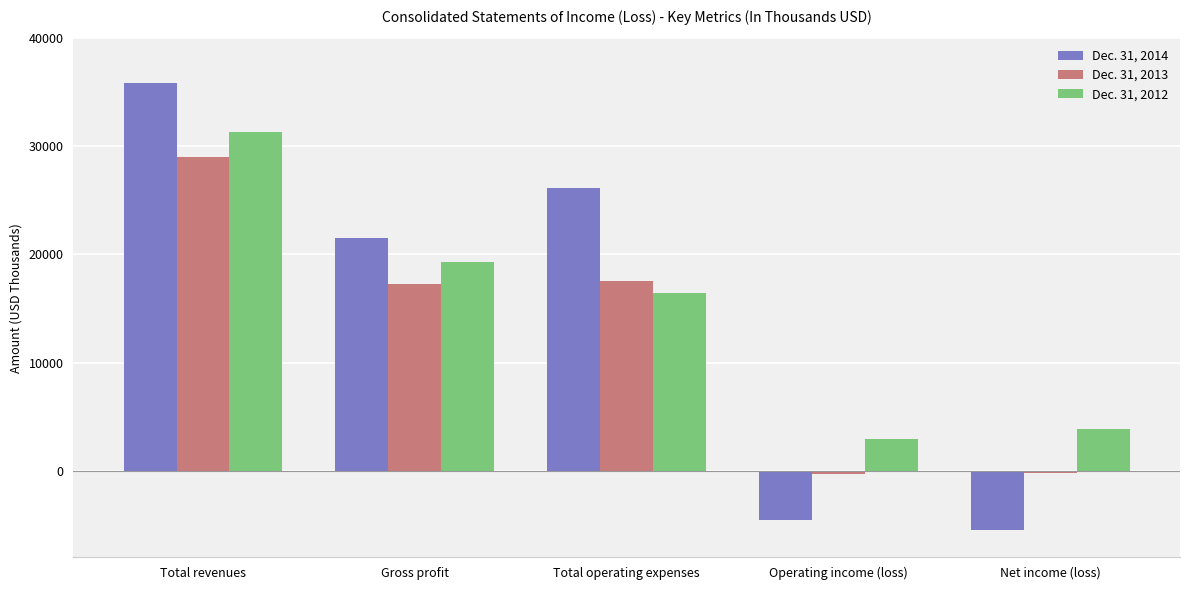

Where is Dec. 31, 2014 nearest to the value 15191?

Gross profit